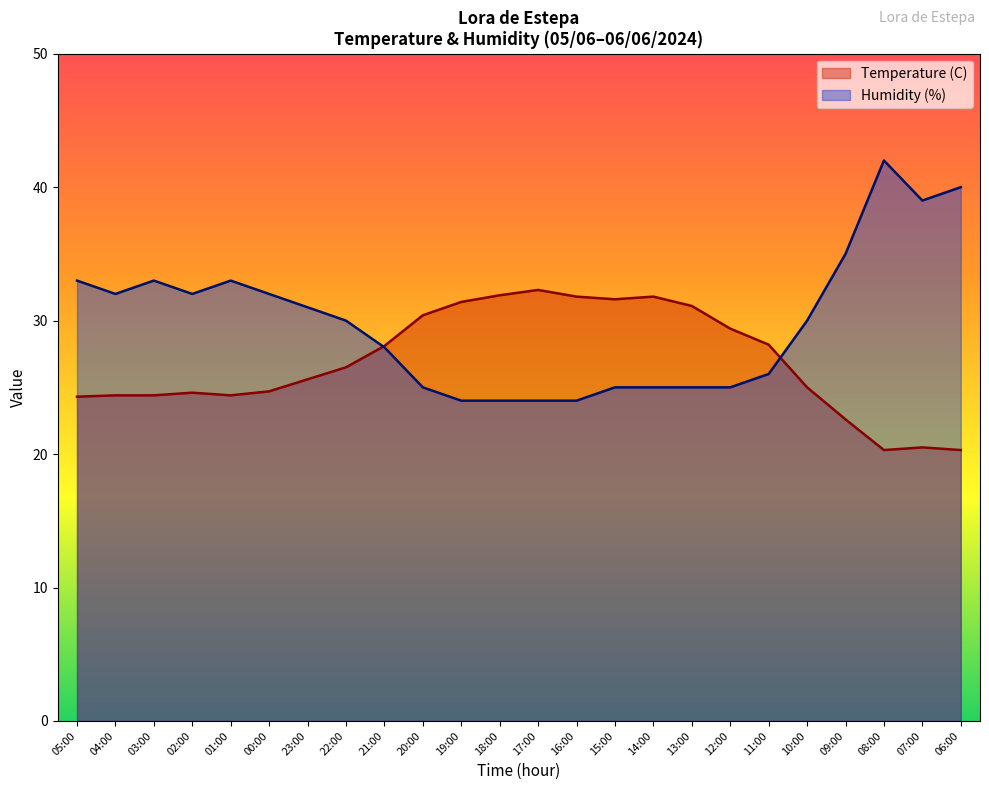

At which category does the chart reach its peak across all series?

08:00